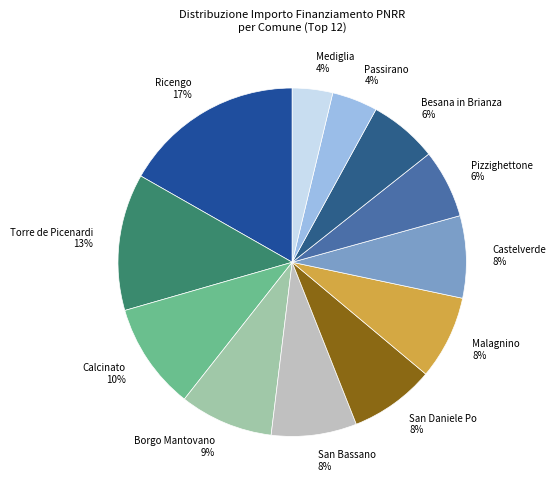

Does Besana in Brianza account for over 50% of the chart?

No